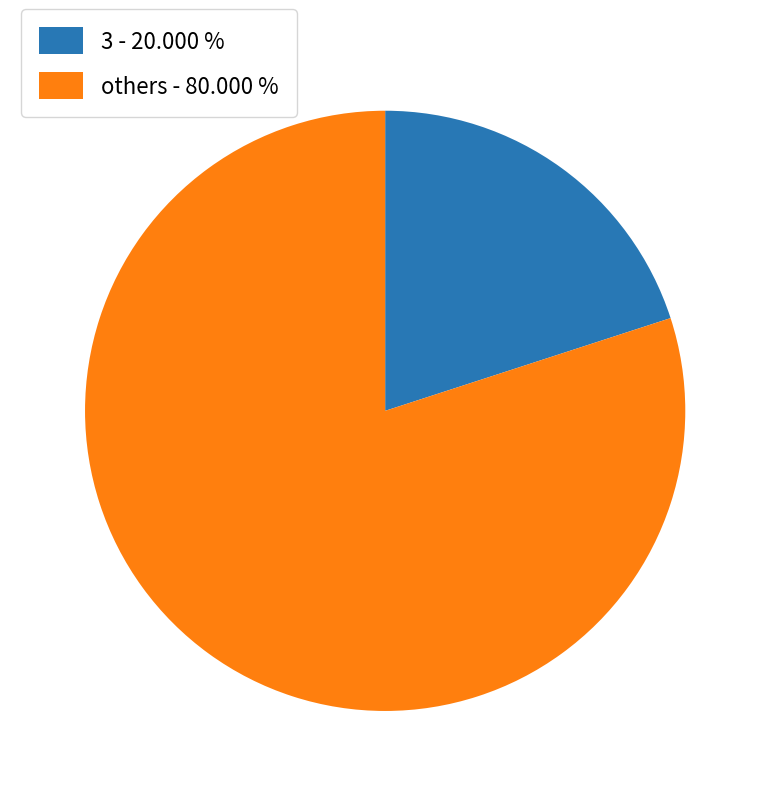

Which slice is the largest?

others - 80.000 %